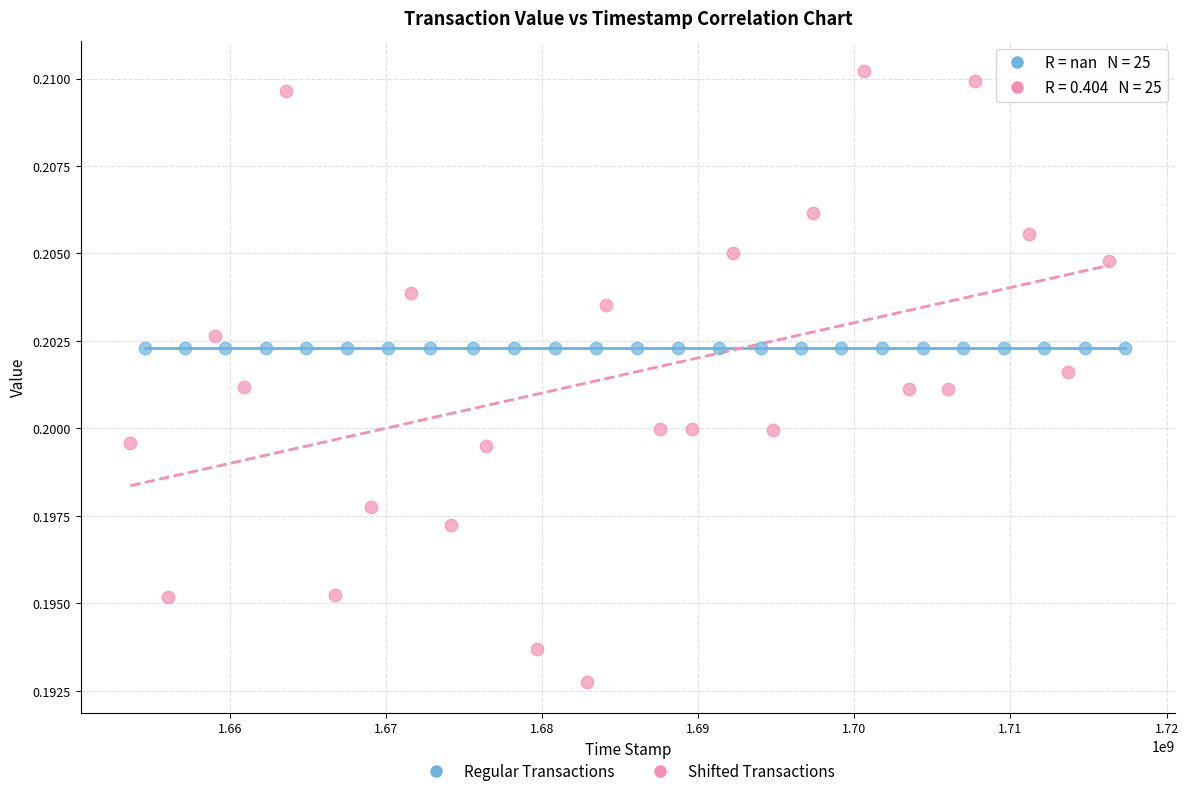

What are all the series names shown in the legend?

Regular Transactions, Shifted Transactions